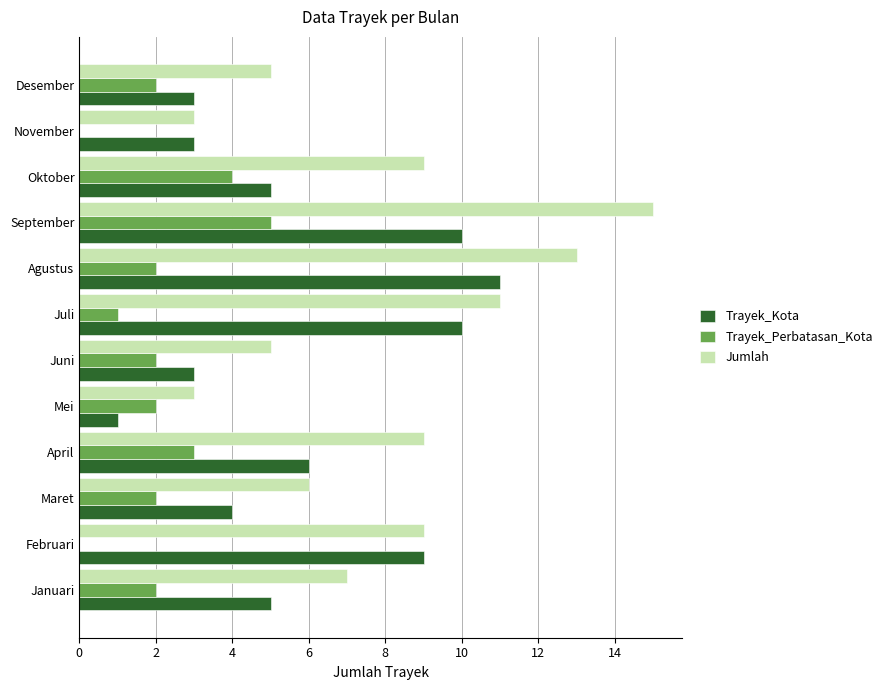

Which series has the largest total across all categories?

Jumlah